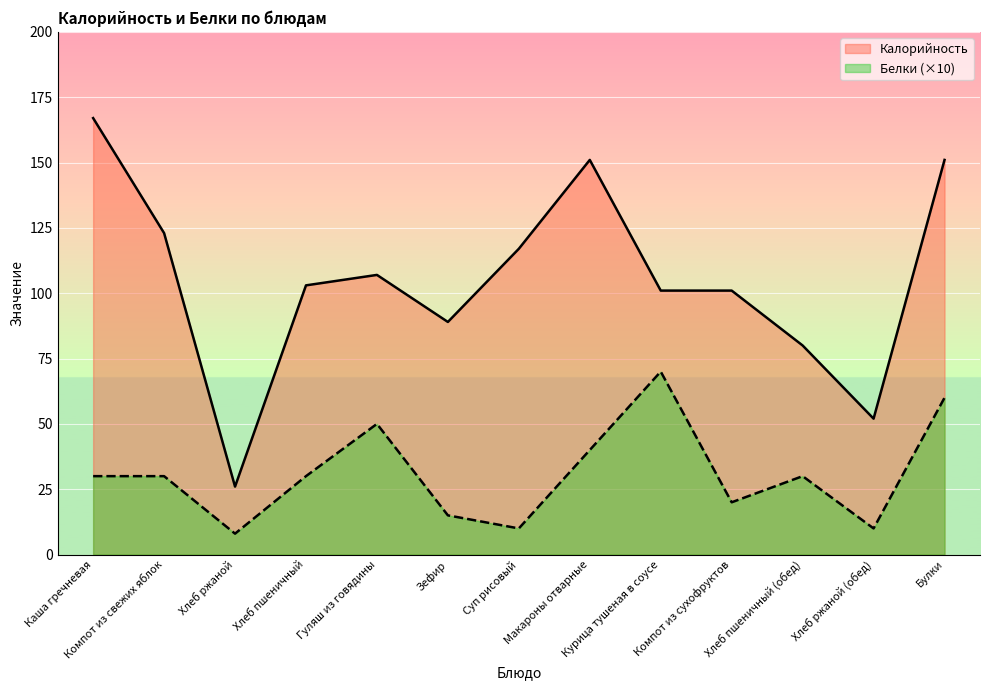

True or false: Калорийность and Белки intersect in this chart.

False